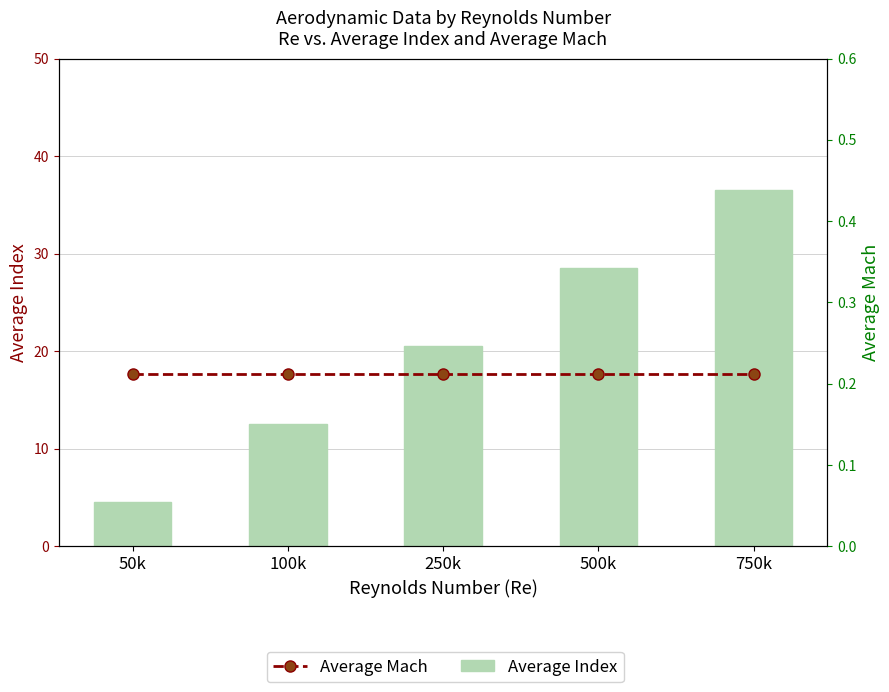

What is the average value of the Average Index series?

20.5